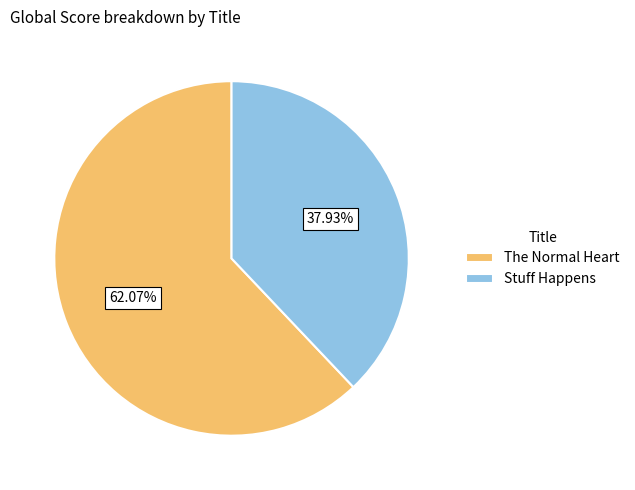

To the nearest percent, what is the average slice percentage?

50%